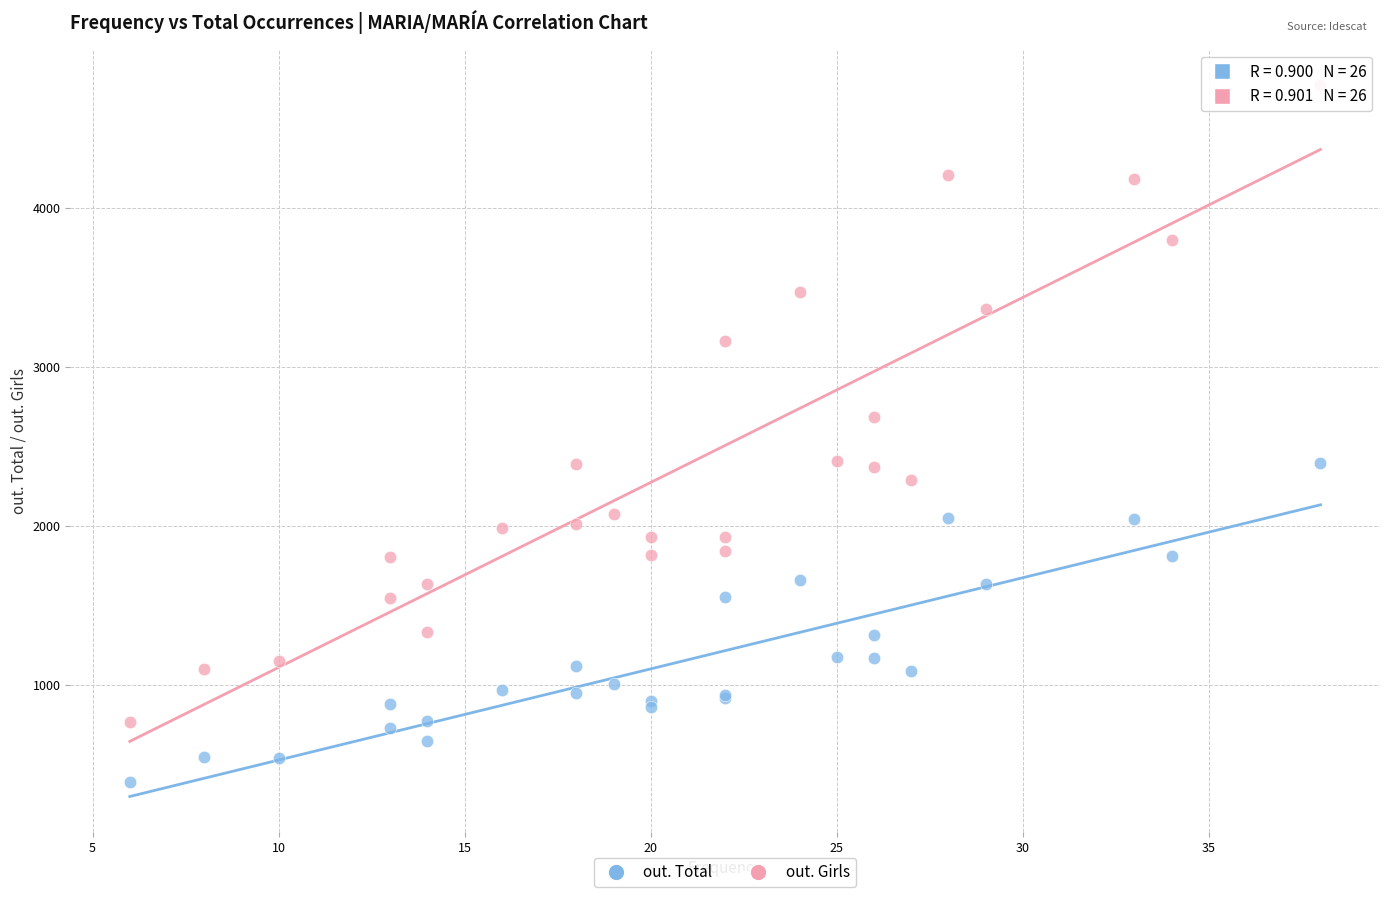

Which series reaches the minimum Y coordinate?

out. Total